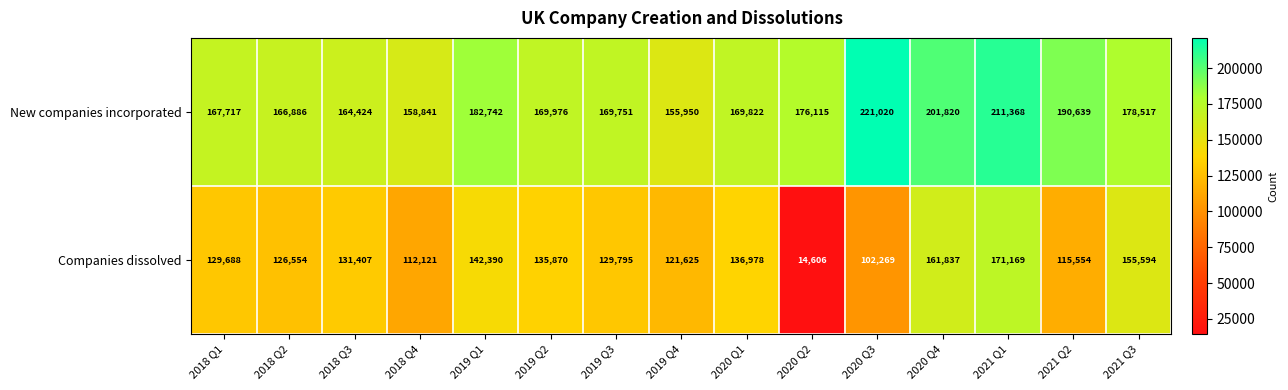

The value of Companies dissolved at 2020 Q4 is 161837. True or false?

True